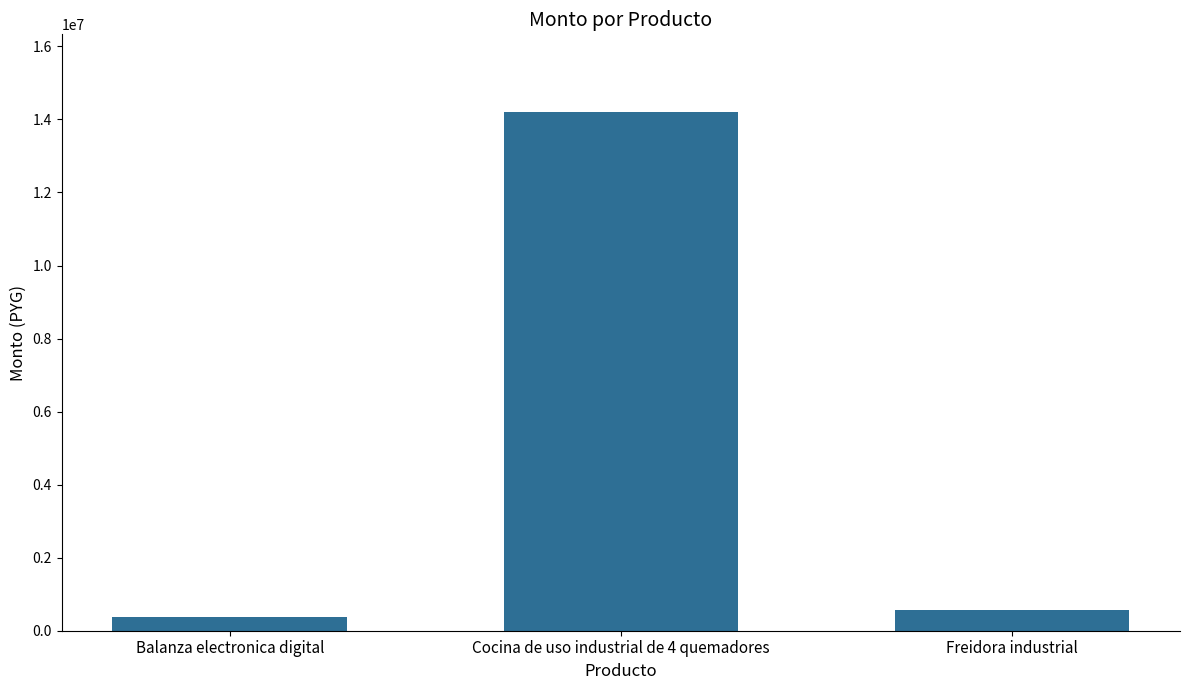

Are the bars horizontal?

No